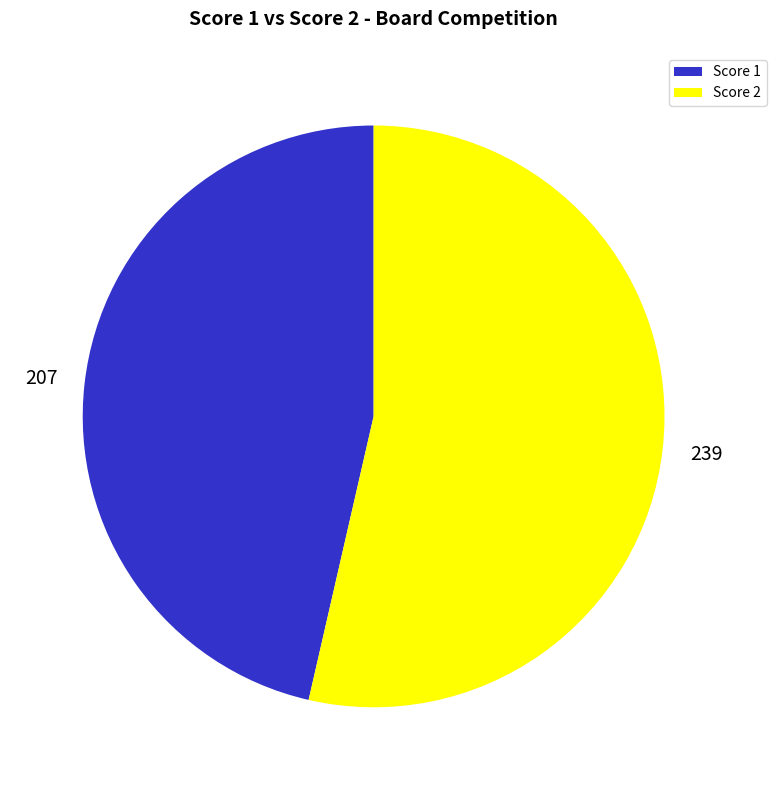

Approximately how many times larger is the value at Score 2 compared to Score 1?

1.2